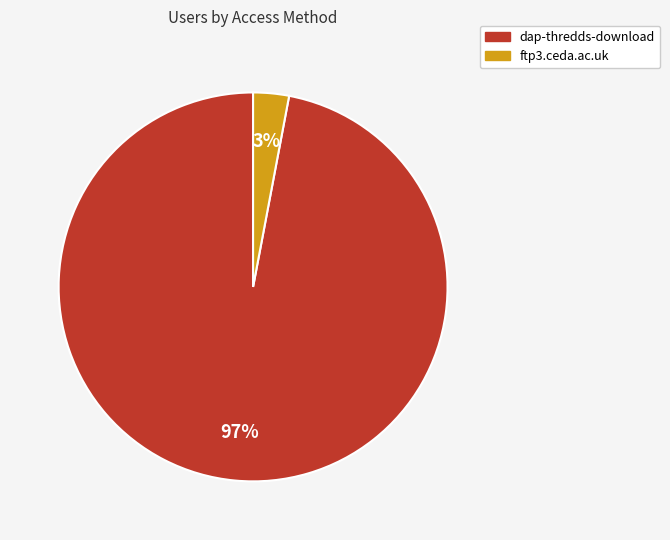

Which slice is the smallest?

ftp3.ceda.ac.uk